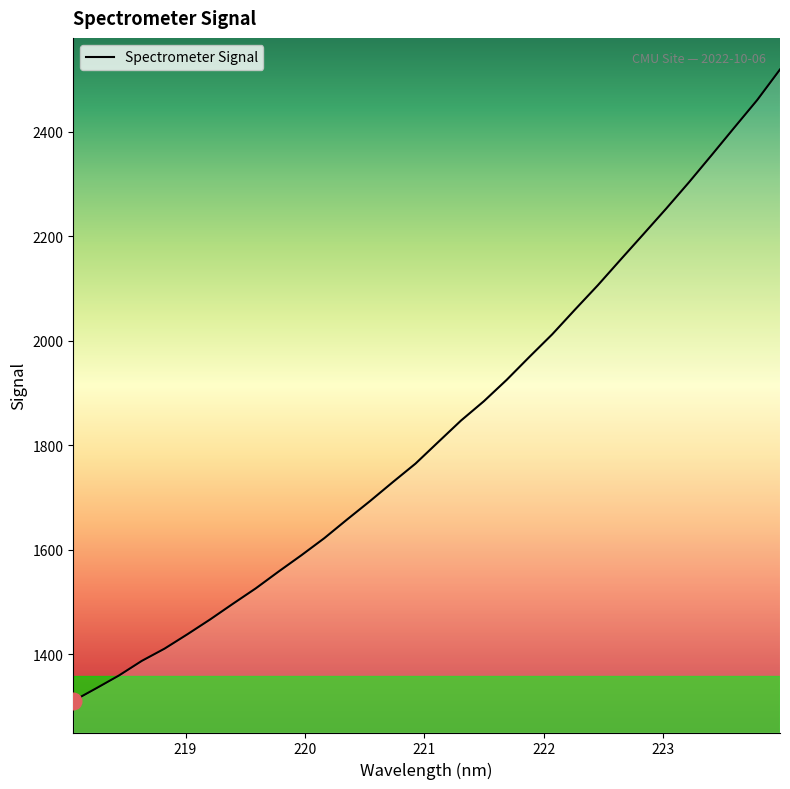

What is the greatest value displayed?

2519.5